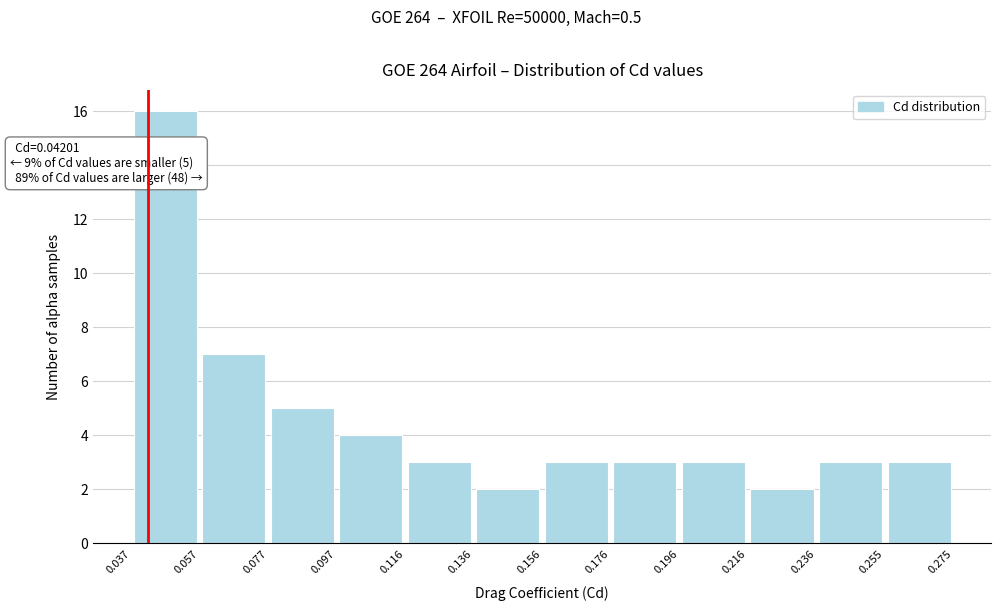

Over which range of the x-axis is the bar tallest?

0.037 to 0.057